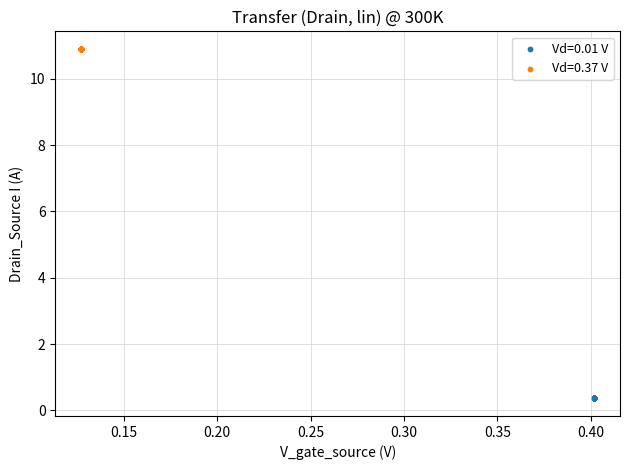

Which series reaches the maximum Y coordinate?

Vd=0.37 V